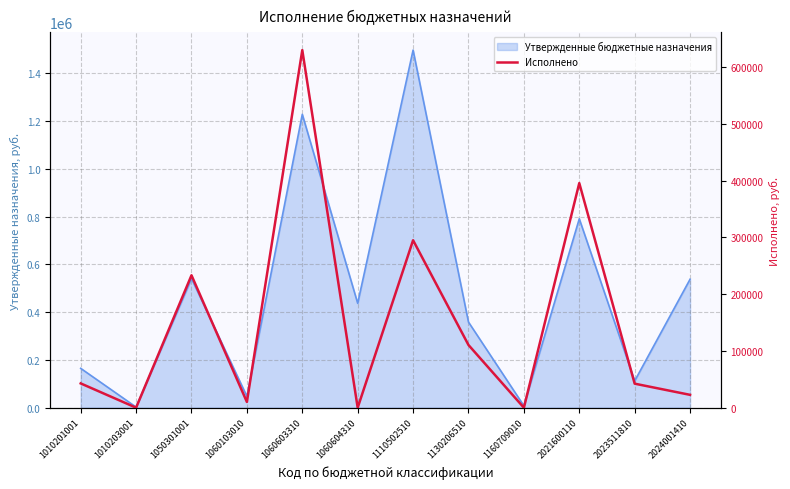

Which label corresponds to the largest value in the chart?

1060603310